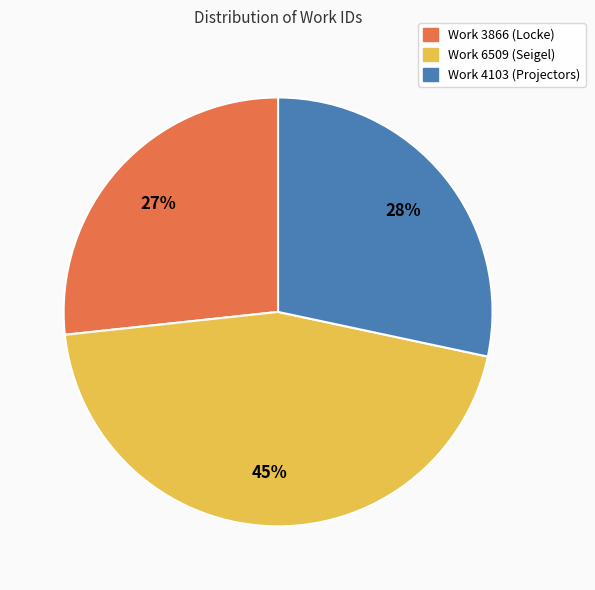

Do Work 6509 (Seigel) and Work 4103 (Projectors) together represent more than half of the pie?

Yes